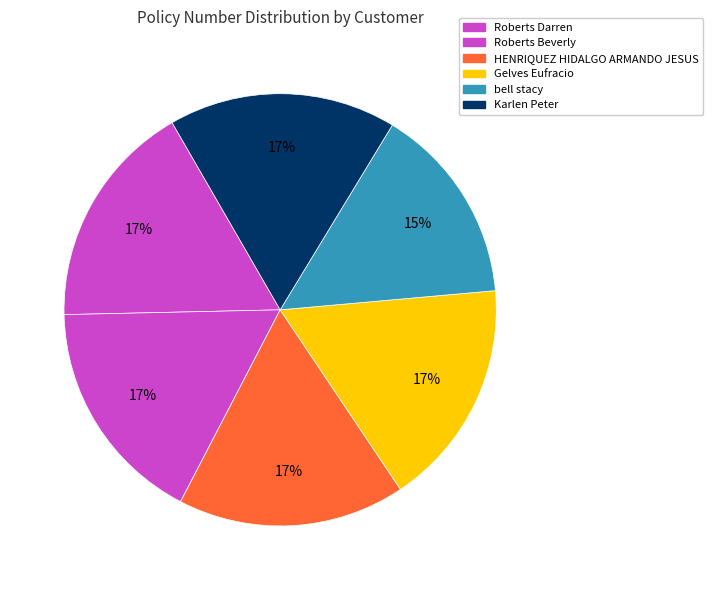

What is the largest slice in the pie chart?

Roberts Darren